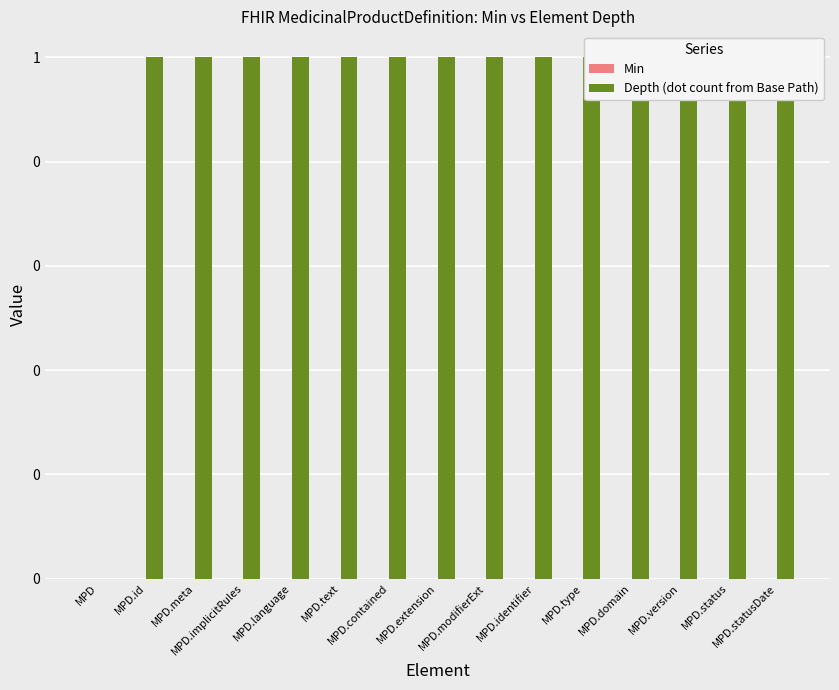

Rank the series at MPD.text from highest to lowest value.

Depth (dot count from Base Path), Min